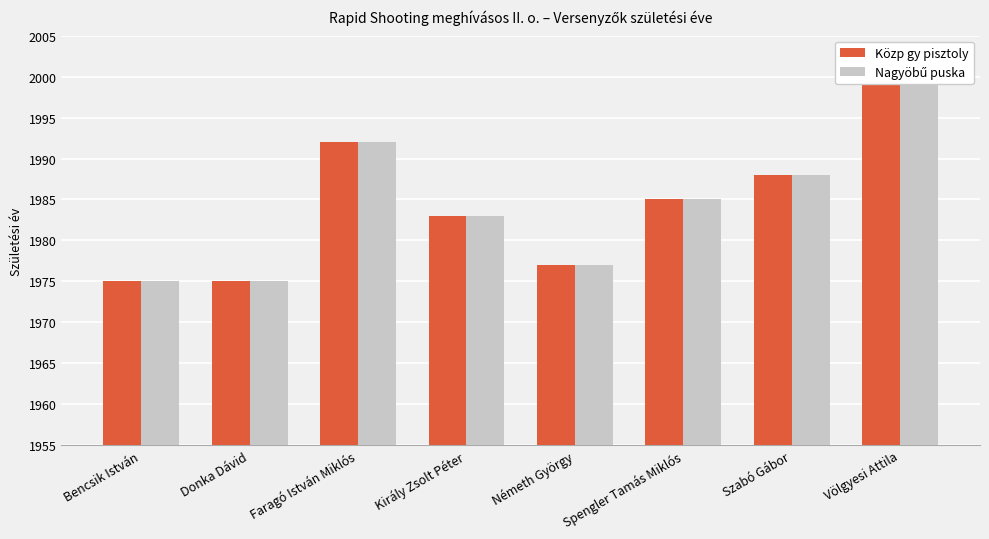

How many series are shown in this chart?

2